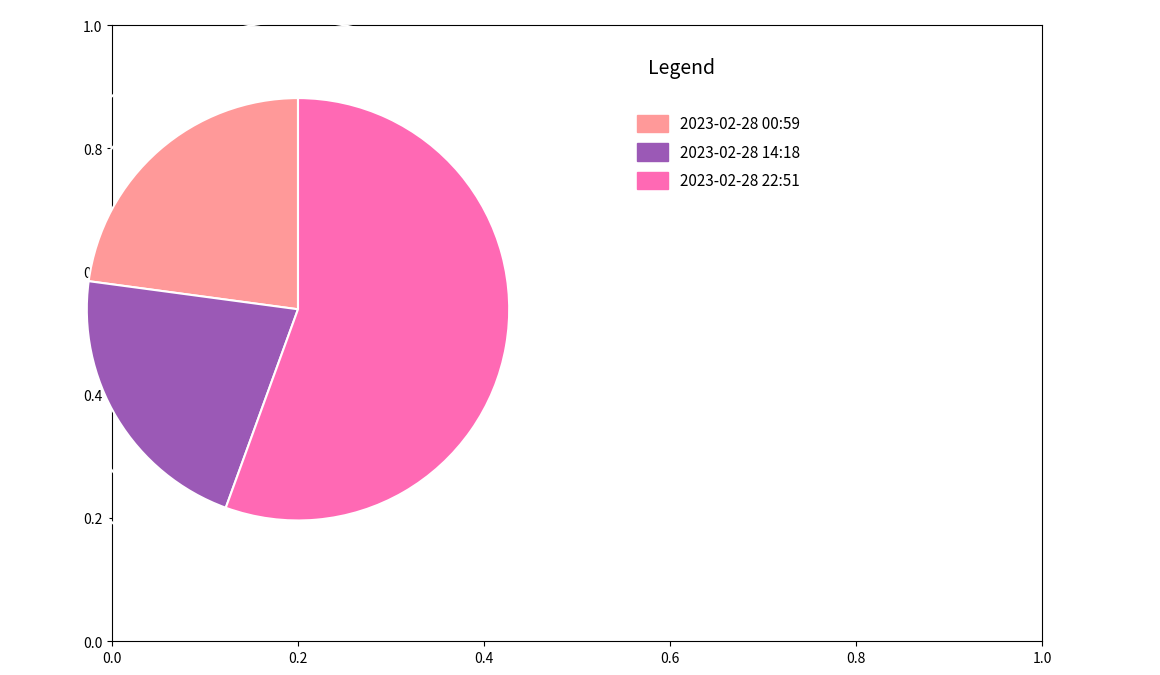

Count the number of slices in the pie.

3